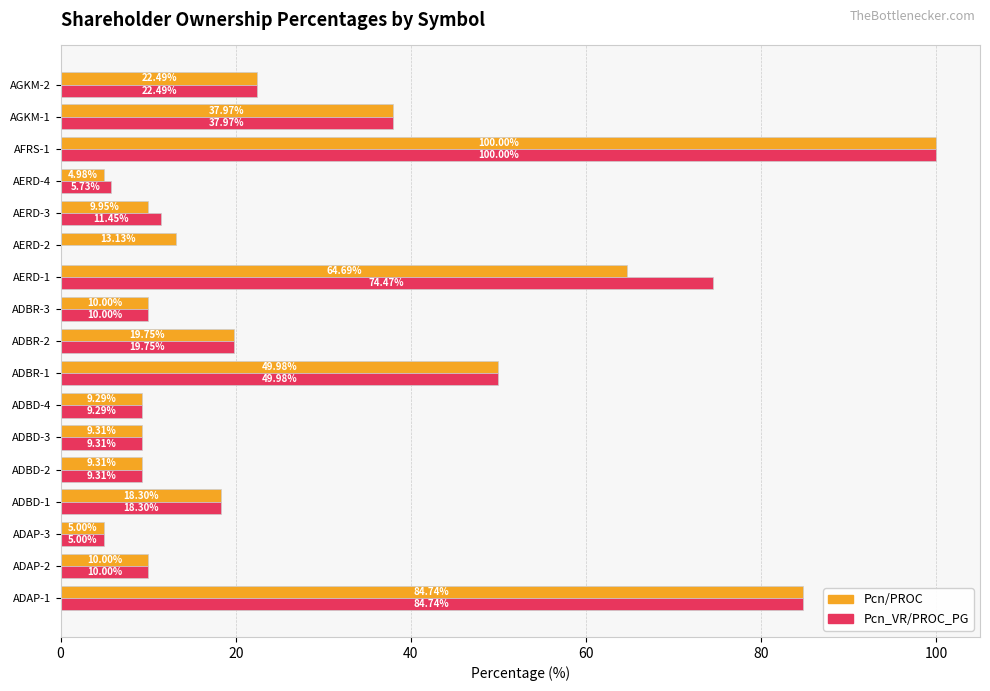

At which category is the sum across all series the highest?

AFRS-1